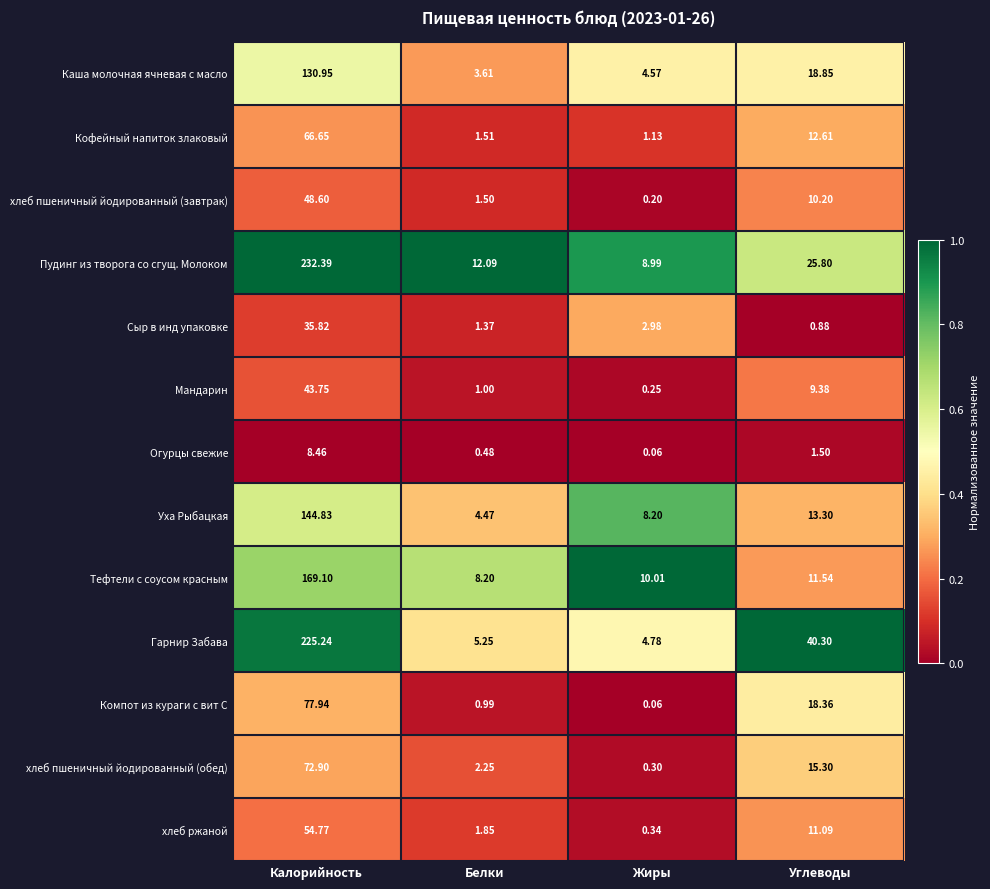

Which series has the largest total across all categories?

Пудинг из творога со сгущ. Молоком